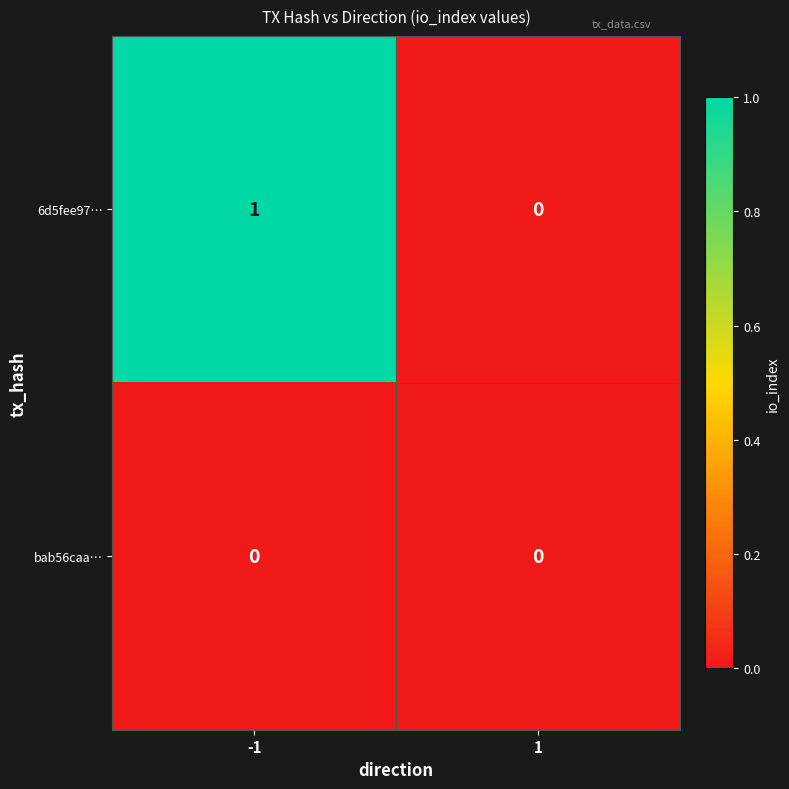

Rank the series by their maximum value, from lowest to highest.

bab56caa…, 6d5fee97…